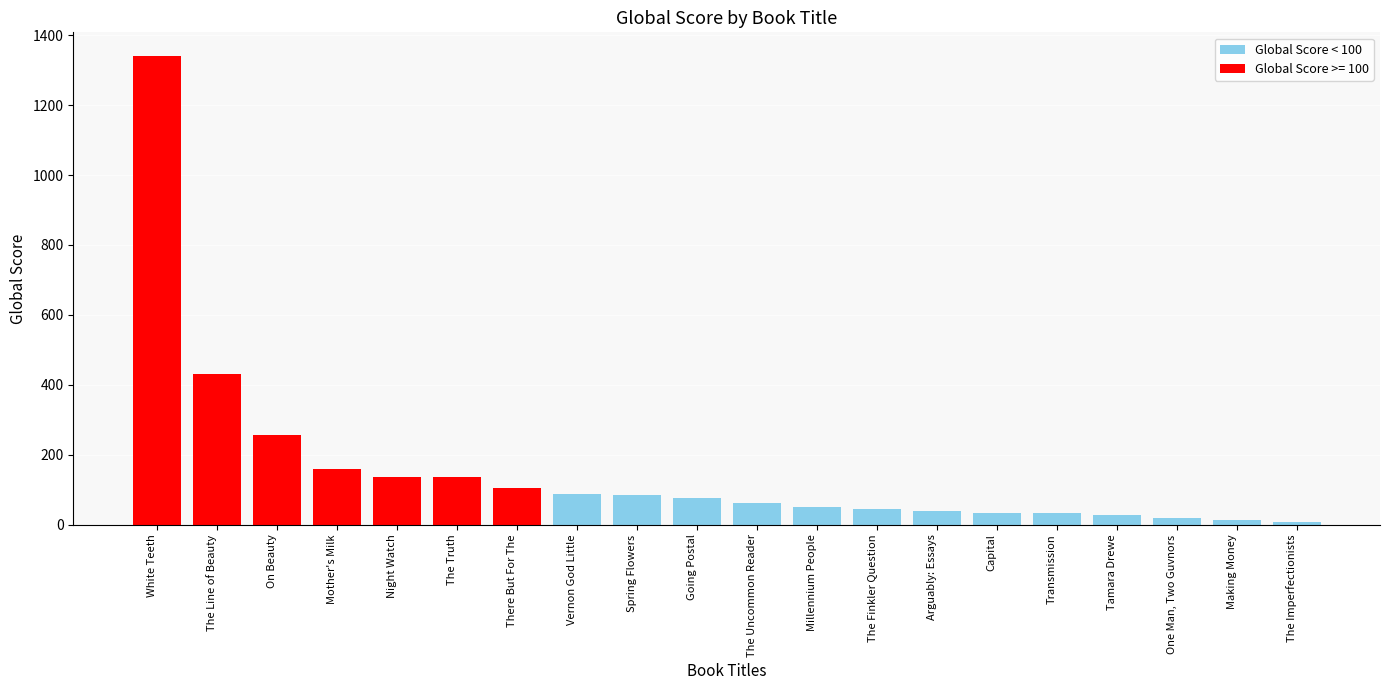

The chart shows a value of 25 at Going Postal. True or false?

False